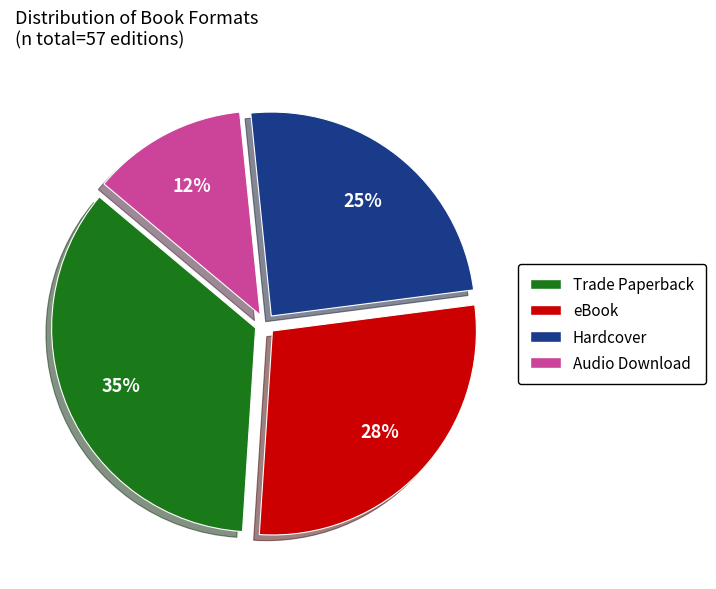

To the nearest percent, what portion does Audio Download represent?

12%